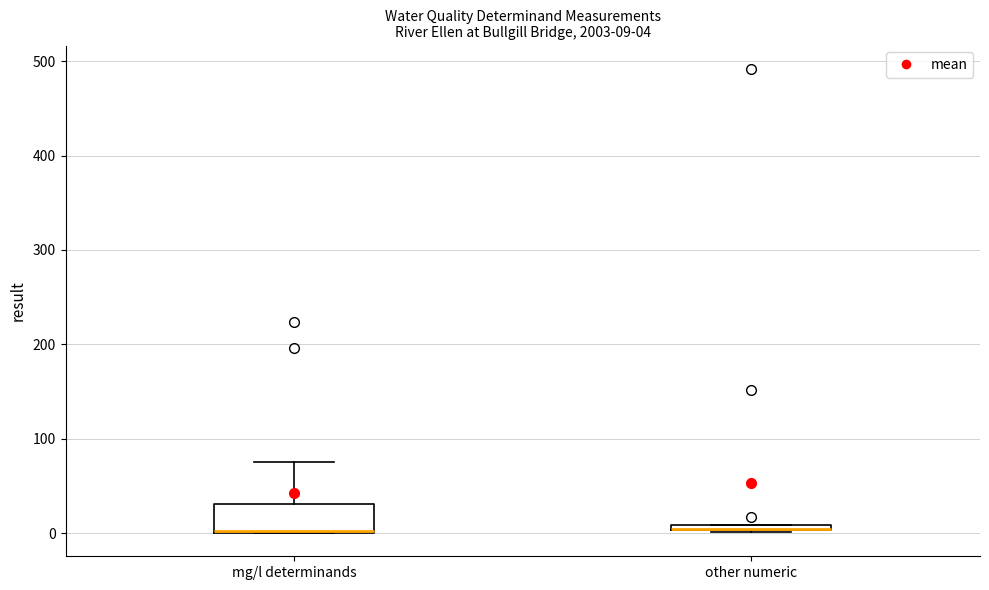

Which box is the tallest, from its lower edge to its upper edge?

mg/l determinands